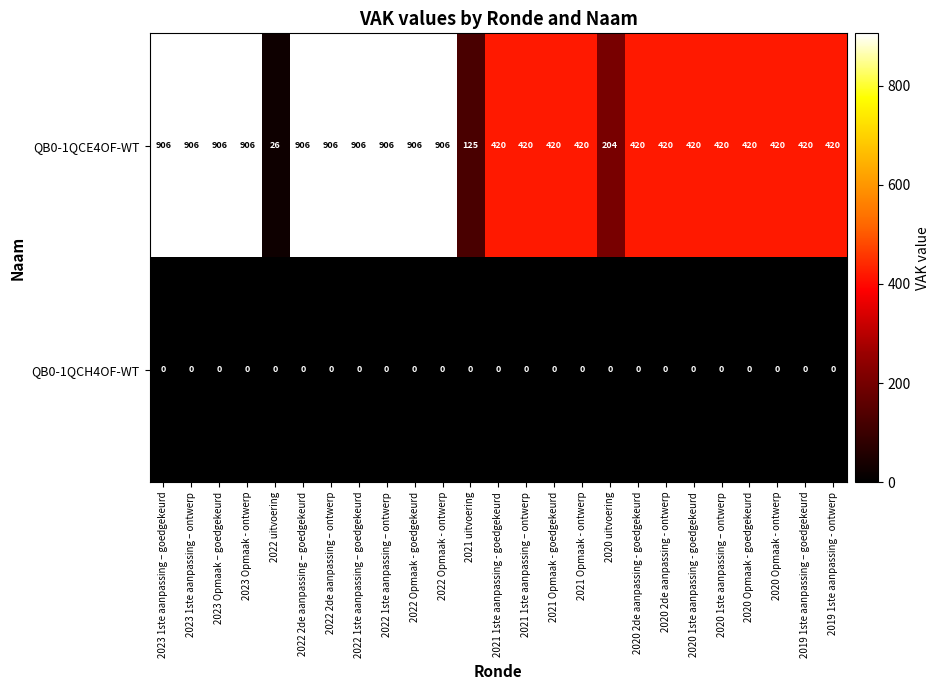

At 2022 uitvoering, list the series in order from largest to smallest.

QB0-1QCE4OF-WT, QB0-1QCH4OF-WT